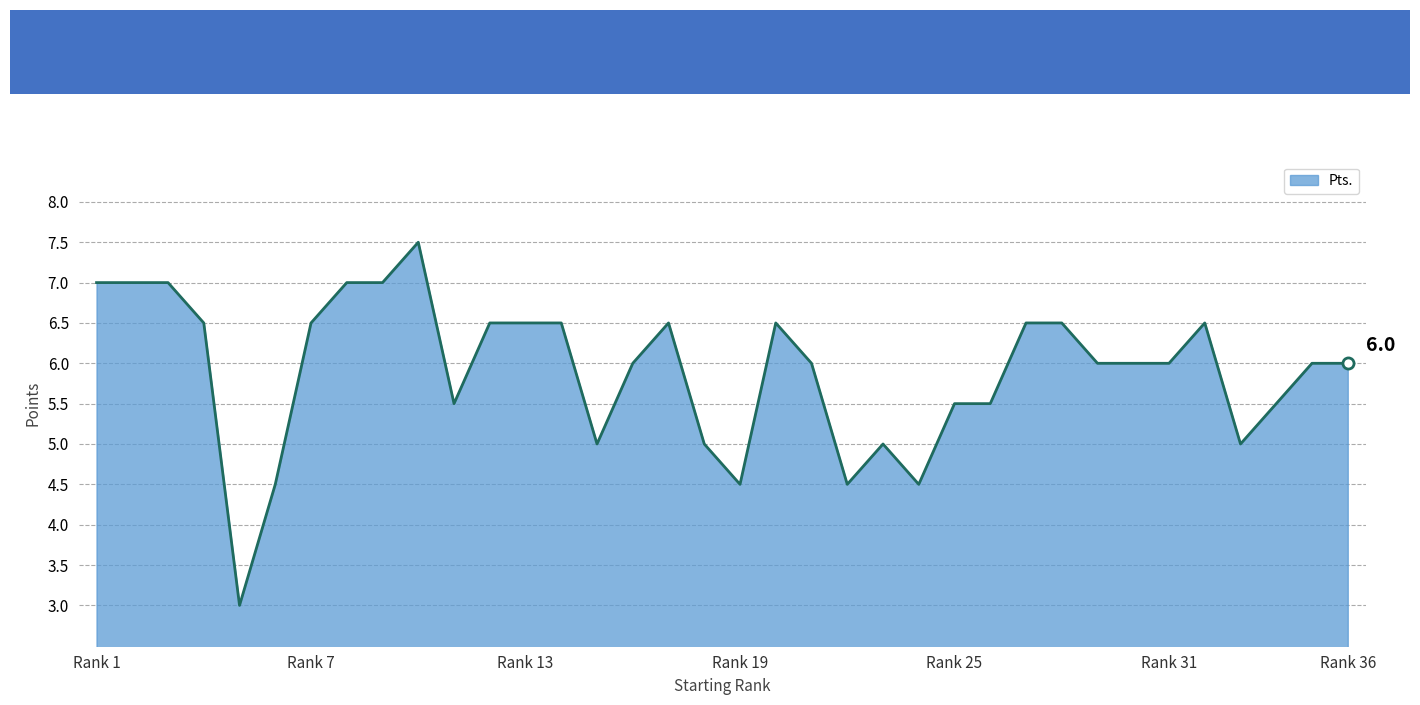

What is the greatest value displayed?

7.5